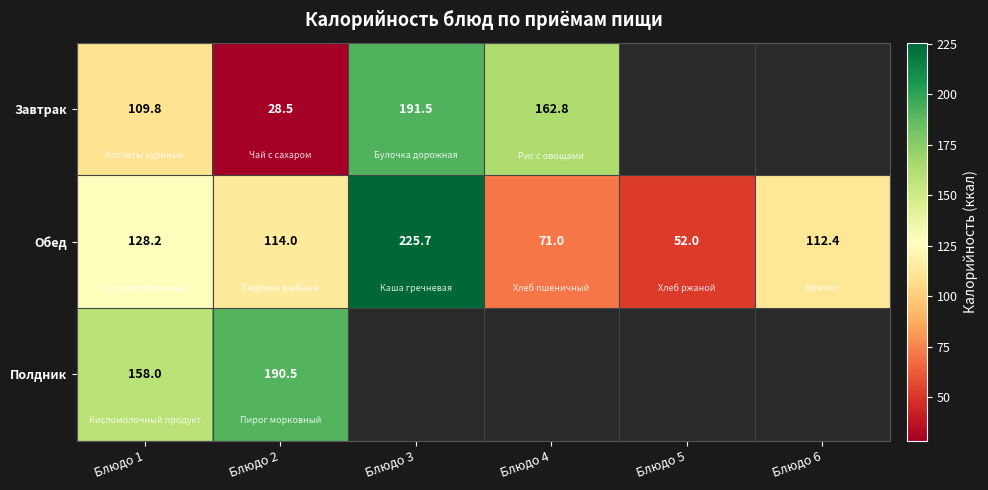

Is the value of Полдник at Блюдо 1 greater than the value of Обед at Блюдо 6?

Yes